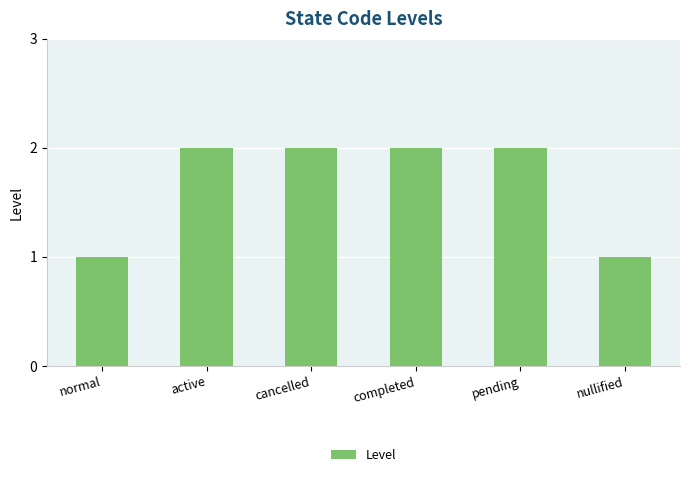

What is the sum of the values at active and pending?

4